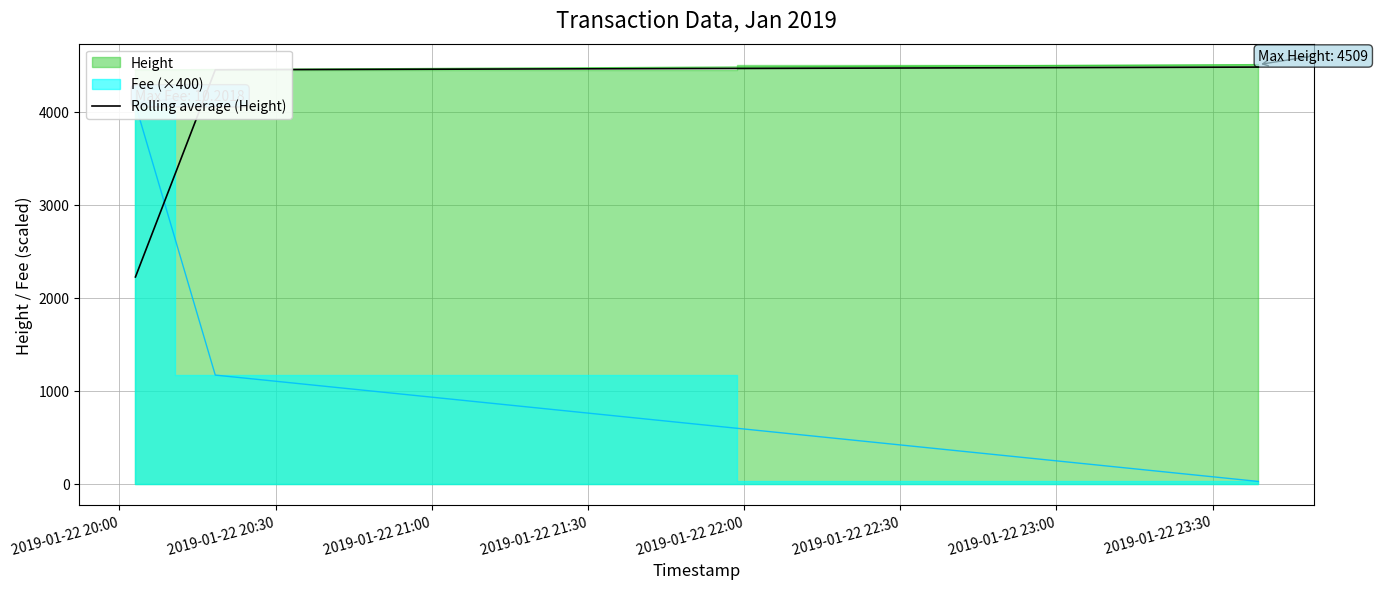

What is the minimum value for Rolling average (Height)?

2225.5